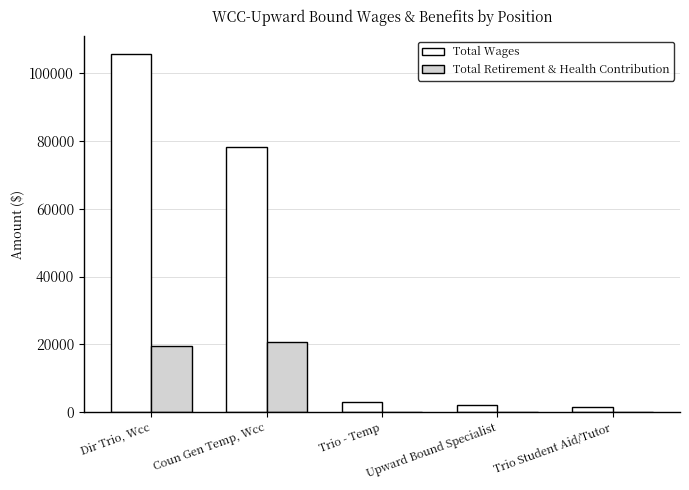

The Total Retirement & Health Contribution series shows 0 at Trio Student Aid/Tutor. True or false?

True